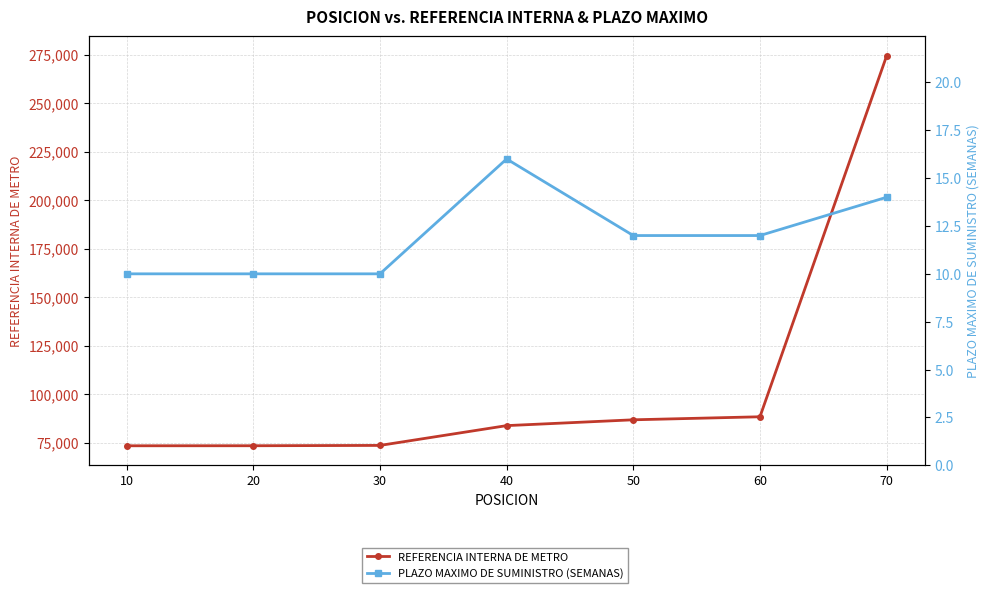

Rank the categories by PLAZO MAXIMO DE SUMINISTRO (SEMANAS) value from lowest to highest.

10, 20, 30, 50, 60, 70, 40